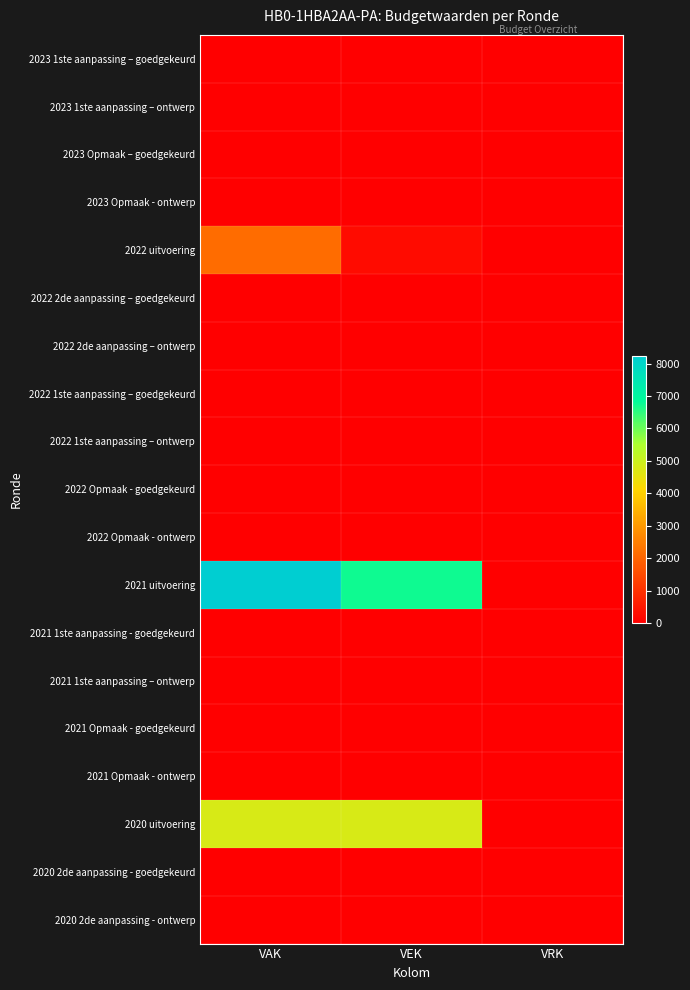

Reading left to right, list all the values displayed in this chart.

2023 1ste aanpassing – goedgekeurd: VAK=0	VEK=0	VRK=0
2023 1ste aanpassing – ontwerp: VAK=0	VEK=0	VRK=0
2023 Opmaak – goedgekeurd: VAK=0	VEK=0	VRK=0
2023 Opmaak - ontwerp: VAK=0	VEK=0	VRK=0
2022 uitvoering: VAK=2150	VEK=250	VRK=0
2022 2de aanpassing – goedgekeurd: VAK=0	VEK=0	VRK=0
2022 2de aanpassing – ontwerp: VAK=0	VEK=0	VRK=0
2022 1ste aanpassing – goedgekeurd: VAK=0	VEK=0	VRK=0
2022 1ste aanpassing – ontwerp: VAK=0	VEK=0	VRK=0
2022 Opmaak - goedgekeurd: VAK=0	VEK=0	VRK=0
2022 Opmaak - ontwerp: VAK=0	VEK=0	VRK=0
2021 uitvoering: VAK=8250	VEK=6747	VRK=0
2021 1ste aanpassing - goedgekeurd: VAK=0	VEK=0	VRK=0
2021 1ste aanpassing – ontwerp: VAK=0	VEK=0	VRK=0
2021 Opmaak - goedgekeurd: VAK=0	VEK=0	VRK=0
2021 Opmaak - ontwerp: VAK=0	VEK=0	VRK=0
2020 uitvoering: VAK=4774	VEK=4774	VRK=0
2020 2de aanpassing - goedgekeurd: VAK=0	VEK=0	VRK=0
2020 2de aanpassing - ontwerp: VAK=0	VEK=0	VRK=0